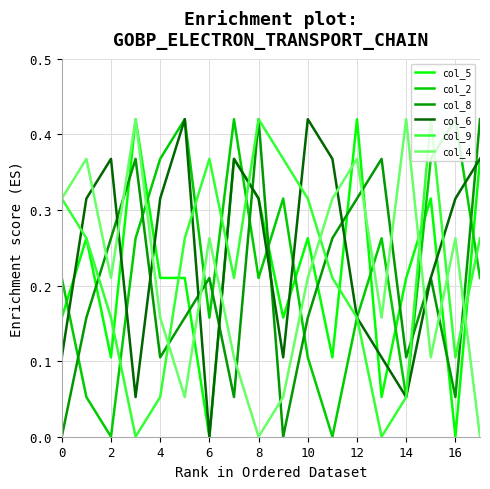

Which series ends up on top after the final intersection of col_5 and col_2?

col_5